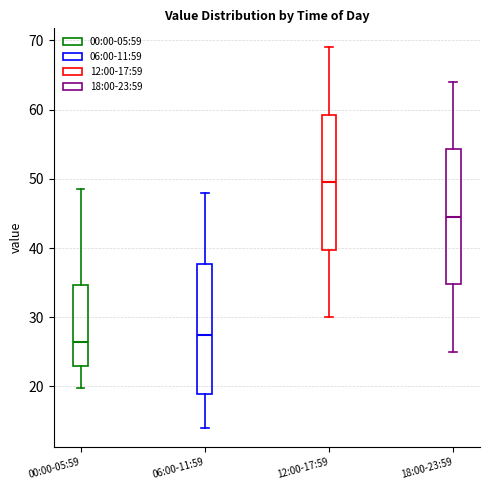

Reading left to right, transcribe this box plot: for each box, give where its median line is, the range the box spans, and where its two whiskers end, as read against the y-axis. The values are not printed on the chart, so give them approximately, as read against the axis.

00:00-05:59: median 26, box 23 to 35, whiskers 20 to 49
06:00-11:59: median 28, box 19 to 38, whiskers 14 to 48
12:00-17:59: median 50, box 40 to 59, whiskers 30 to 69
18:00-23:59: median 45, box 35 to 54, whiskers 25 to 64